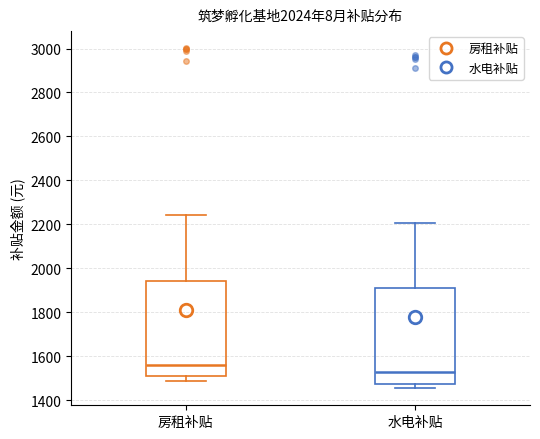

Reading left to right, read every box against the y-axis: the position of its median line, the range the box covers, and the ends of its whiskers. The values are not printed on the chart, so give them approximately, as read against the axis.

房租补贴: median 1560, box 1500 to 1940, whiskers 1480 to 2240
水电补贴: median 1520, box 1480 to 1920, whiskers 1460 to 2200